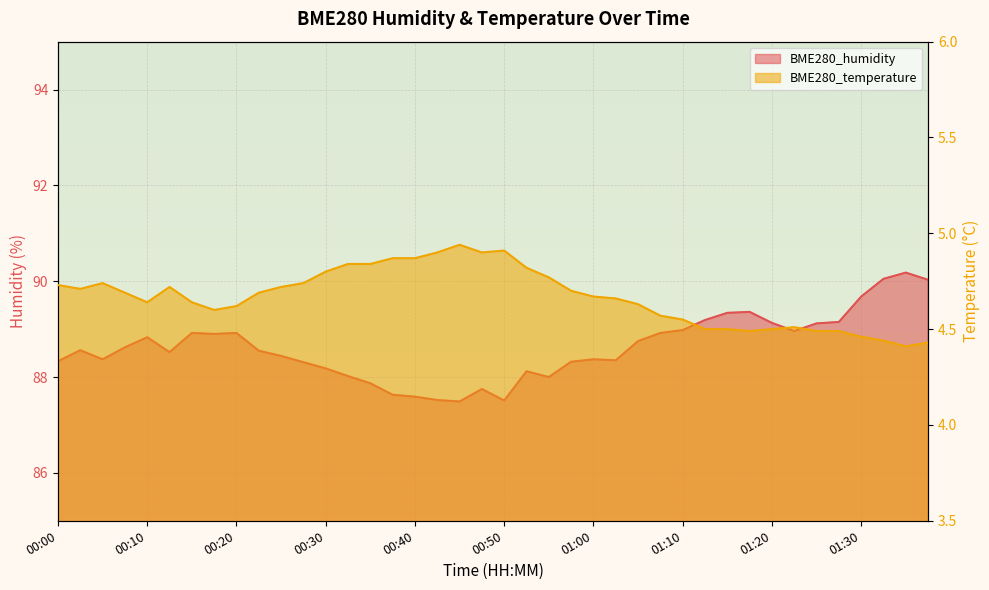

Reading right to left, list all the values displayed in this chart.

BME280_humidity: 01:38=90.0	01:35=90.2	01:33=90.0	01:30=89.7	01:27=89.2	01:25=89.1	01:22=89.0	01:20=89.1	01:17=89.4	01:15=89.3	01:13=89.2	01:10=89.0	01:07=88.9	01:05=88.8	01:02=88.3	01:00=88.4	00:57=88.3	00:55=88.0	00:52=88.1	00:50=87.5	00:47=87.8	00:45=87.5	00:42=87.5	00:40=87.6	00:37=87.6	00:35=87.9	00:32=88.0	00:30=88.2	00:27=88.3	00:25=88.4	00:22=88.5	00:20=88.9	00:17=88.9	00:15=88.9	00:12=88.5	00:10=88.8	00:07=88.6	00:05=88.4	00:02=88.6	00:00=88.3
BME280_temperature: 01:38=4.4	01:35=4.4	01:33=4.4	01:30=4.5	01:27=4.5	01:25=4.5	01:22=4.5	01:20=4.5	01:17=4.5	01:15=4.5	01:13=4.5	01:10=4.5	01:07=4.6	01:05=4.6	01:02=4.7	01:00=4.7	00:57=4.7	00:55=4.8	00:52=4.8	00:50=4.9	00:47=4.9	00:45=4.9	00:42=4.9	00:40=4.9	00:37=4.9	00:35=4.8	00:32=4.8	00:30=4.8	00:27=4.7	00:25=4.7	00:22=4.7	00:20=4.6	00:17=4.6	00:15=4.6	00:12=4.7	00:10=4.6	00:07=4.7	00:05=4.7	00:02=4.7	00:00=4.7